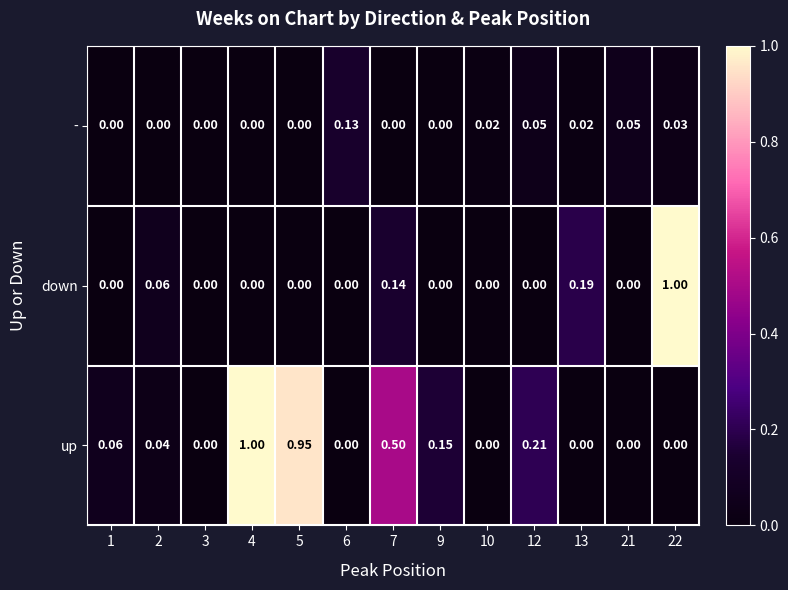

Is the value of up at 5 greater than the value of down at 9?

Yes